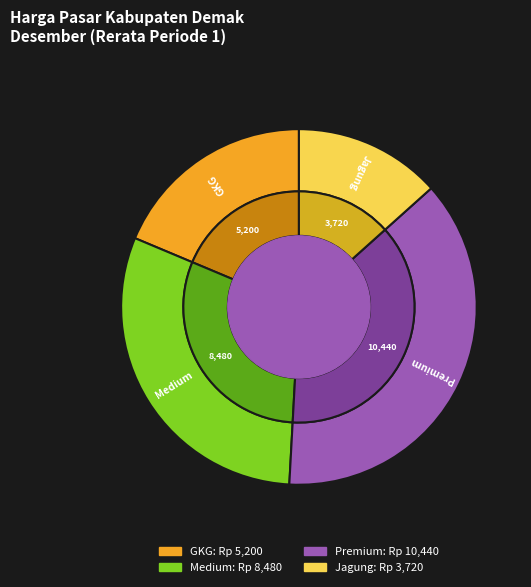

To the nearest percent, what is the difference between the Jagung and Medium slice percentages?

17%